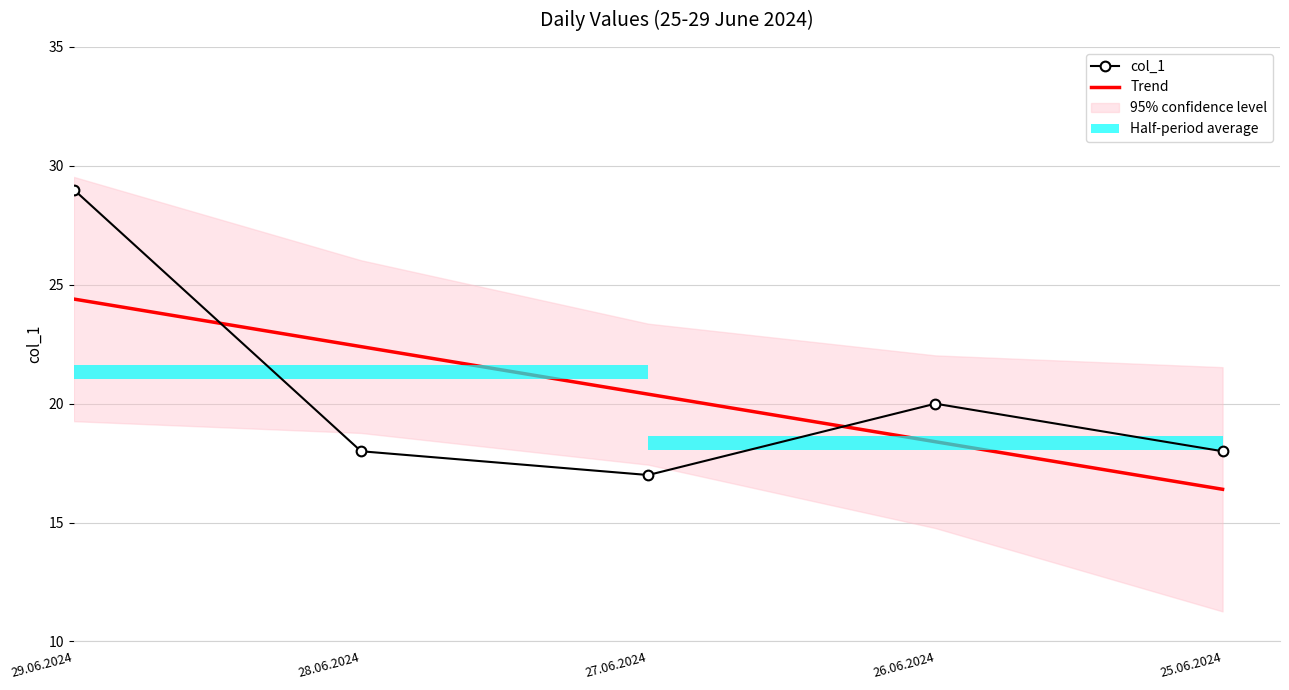

How many data points in Trend are above 20?

3